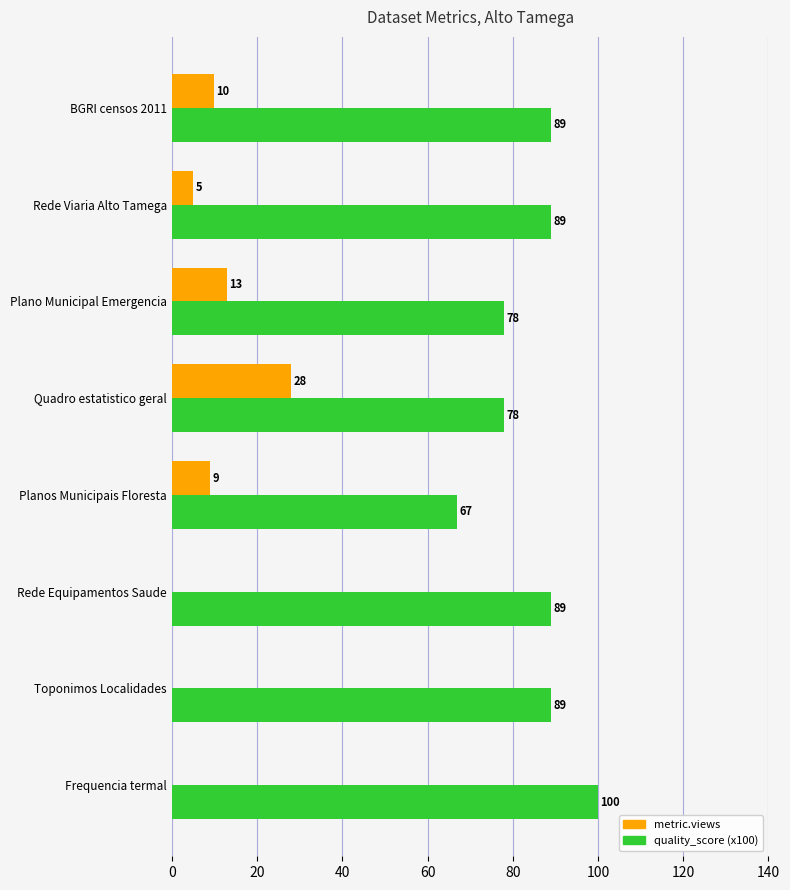

What is the sum of all quality_score (x100) values?

679